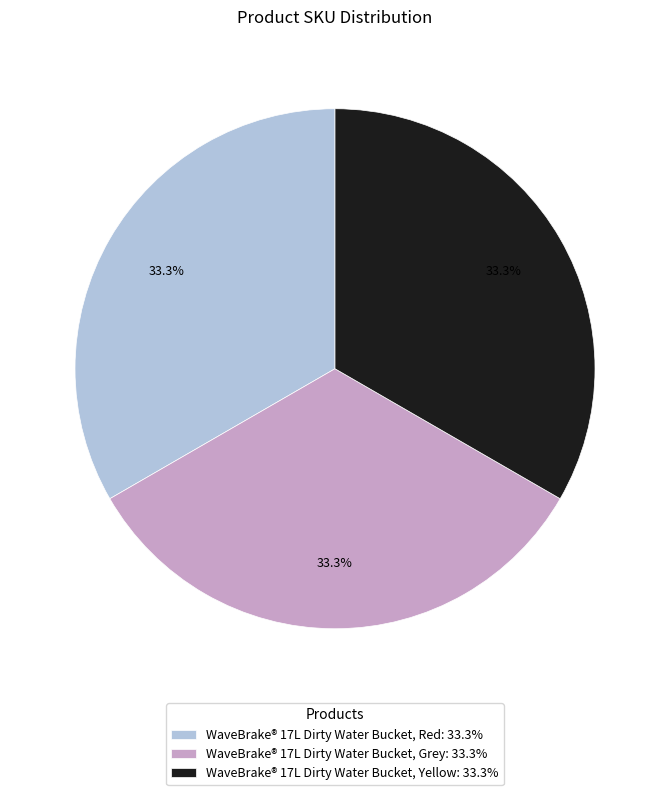

The WaveBrake® 17L Dirty Water Bucket, Red slice represents 20% of the pie. True or false?

False